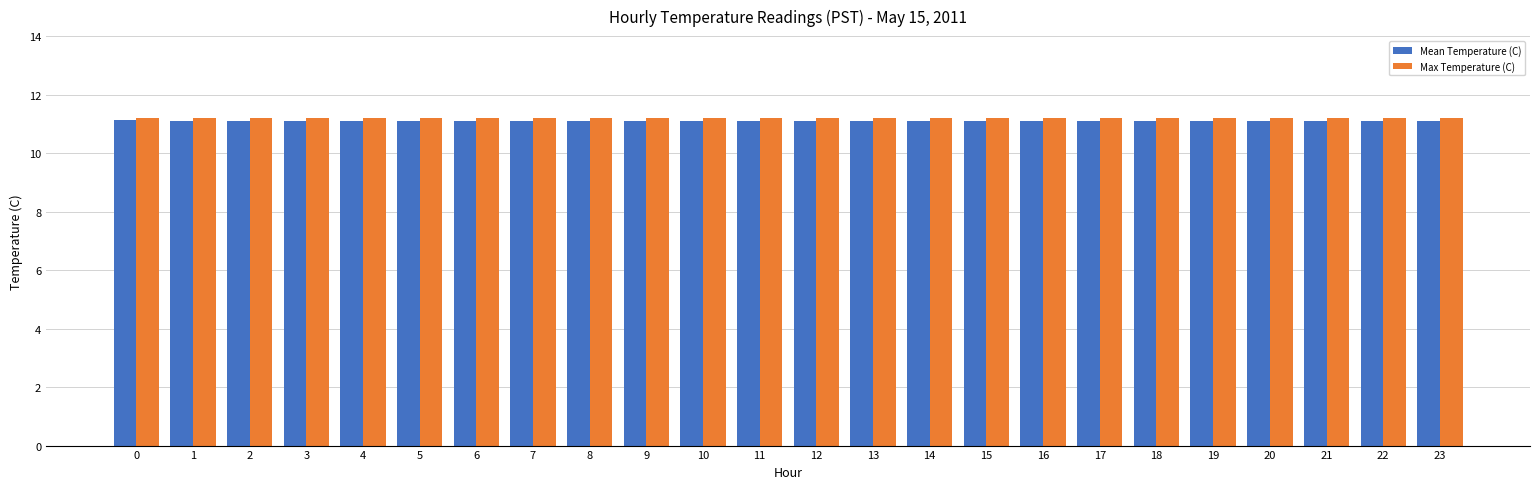

Reading left to right, transcribe all the data shown in this chart.

Mean Temperature (C): 11.1	11.1	11.1	11.1	11.1	11.1	11.1	11.1	11.1	11.1	11.1	11.1	11.1	11.1	11.1	11.1	11.1	11.1	11.1	11.1	11.1	11.1	11.1	11.1
Max Temperature (C): 11.2	11.2	11.2	11.2	11.2	11.2	11.2	11.2	11.2	11.2	11.2	11.2	11.2	11.2	11.2	11.2	11.2	11.2	11.2	11.2	11.2	11.2	11.2	11.2